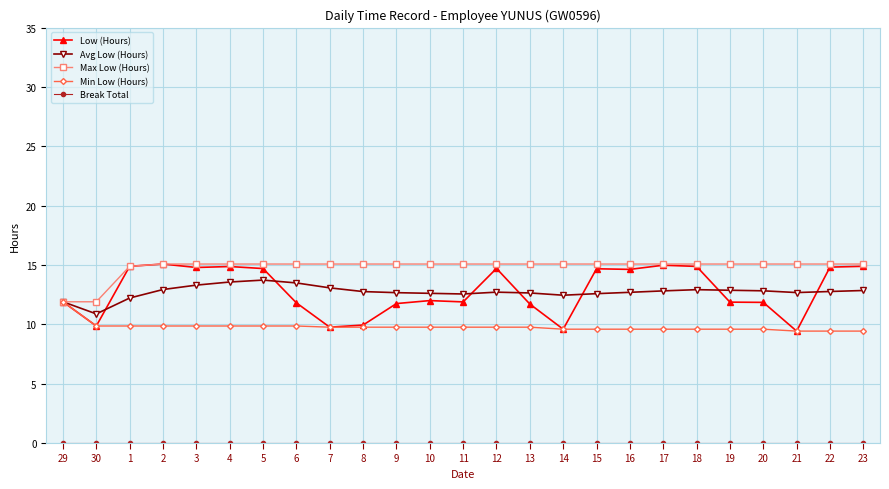

What is the sum of the Min Low (Hours) values at 6 and 23?

19.3